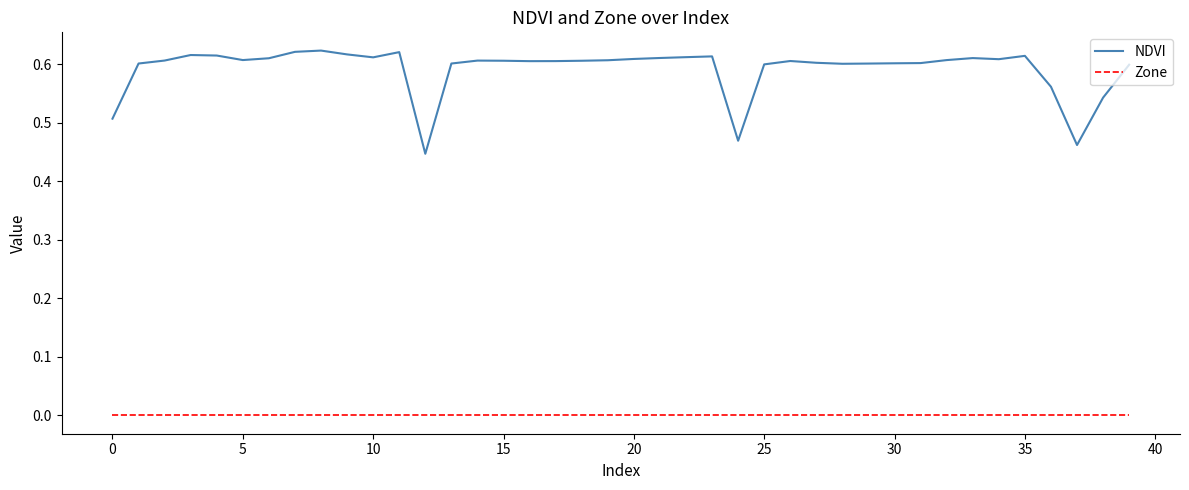

List the series in order of their overall mean, highest first.

NDVI, Zone